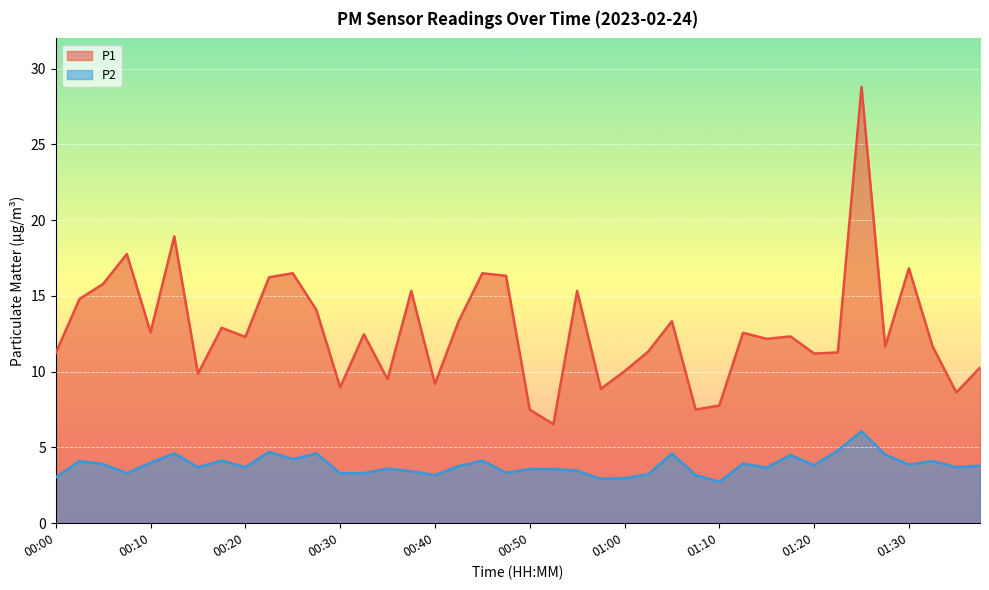

How many lines are shown in the chart?

2